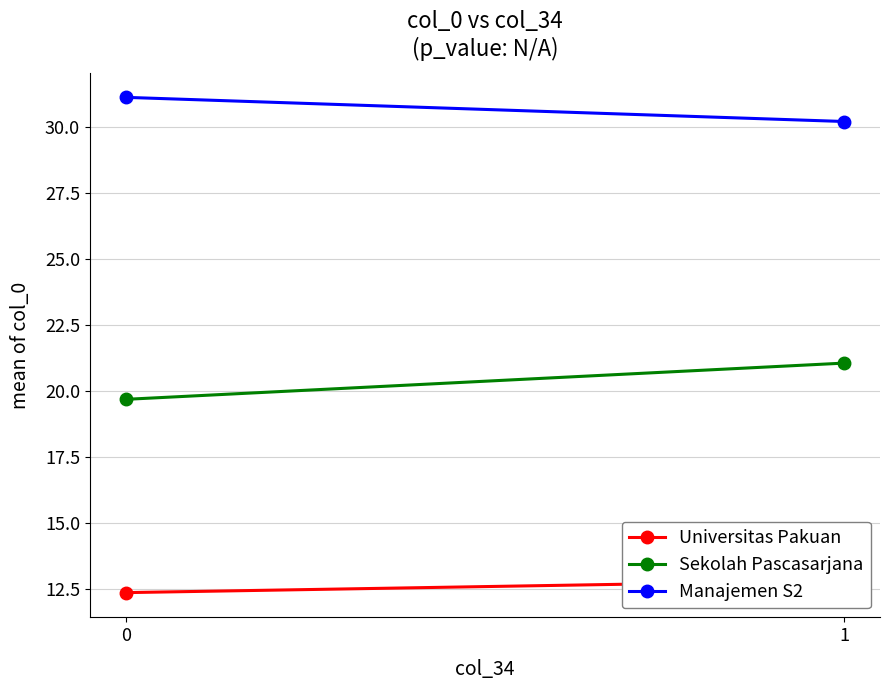

At which category is the sum across all series the highest?

1